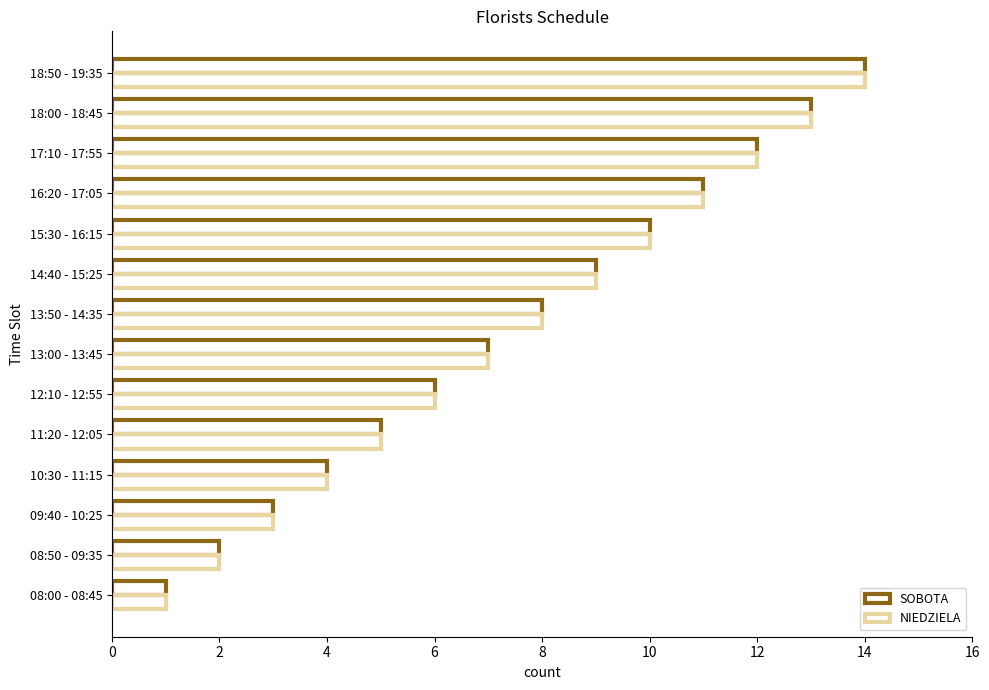

What is the highest value of the SOBOTA series?

14